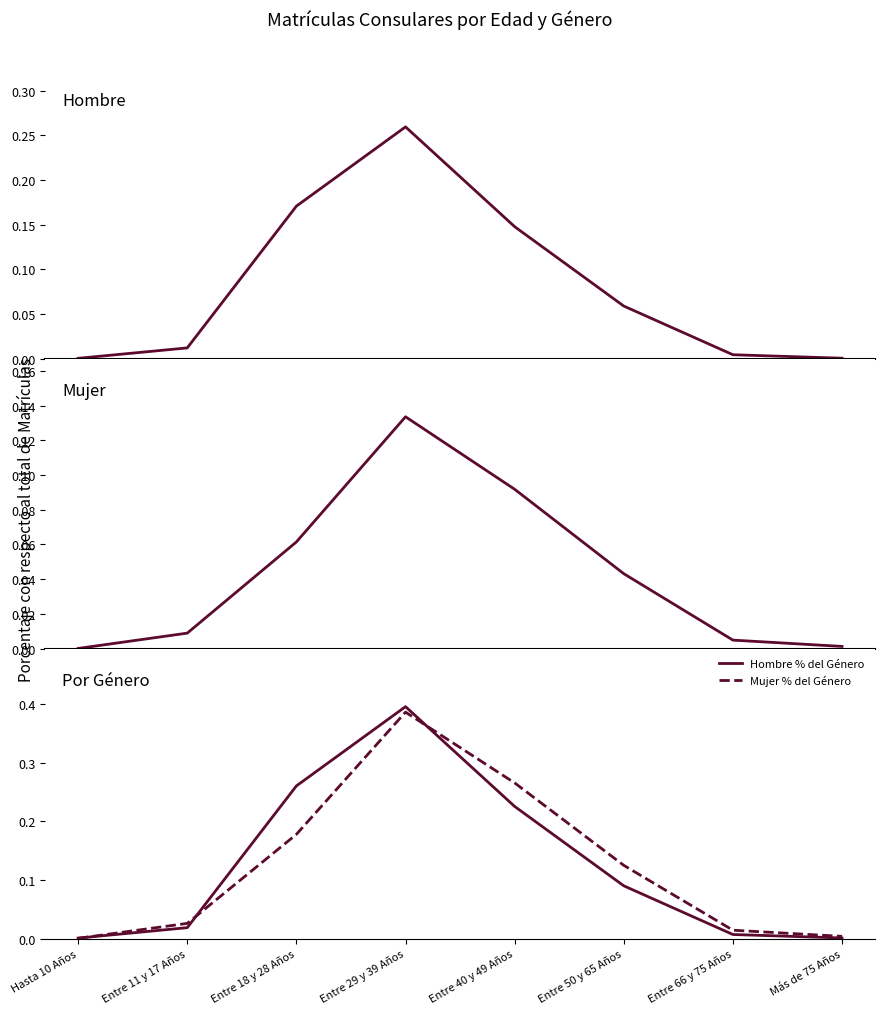

What position from the left is Entre 66 y 75 Años?

7